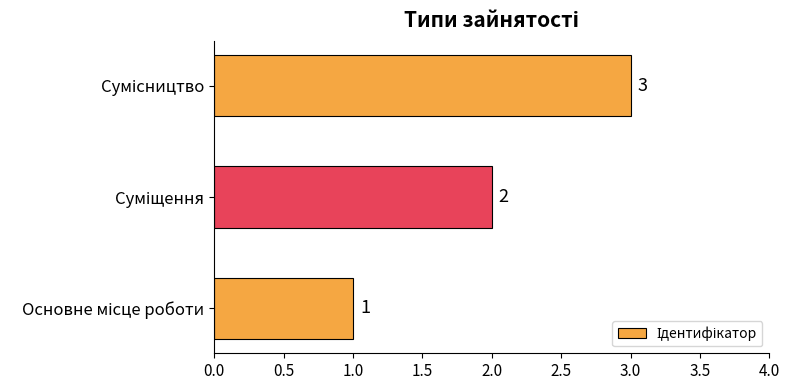

Count the values in the range 1 to 3.

3